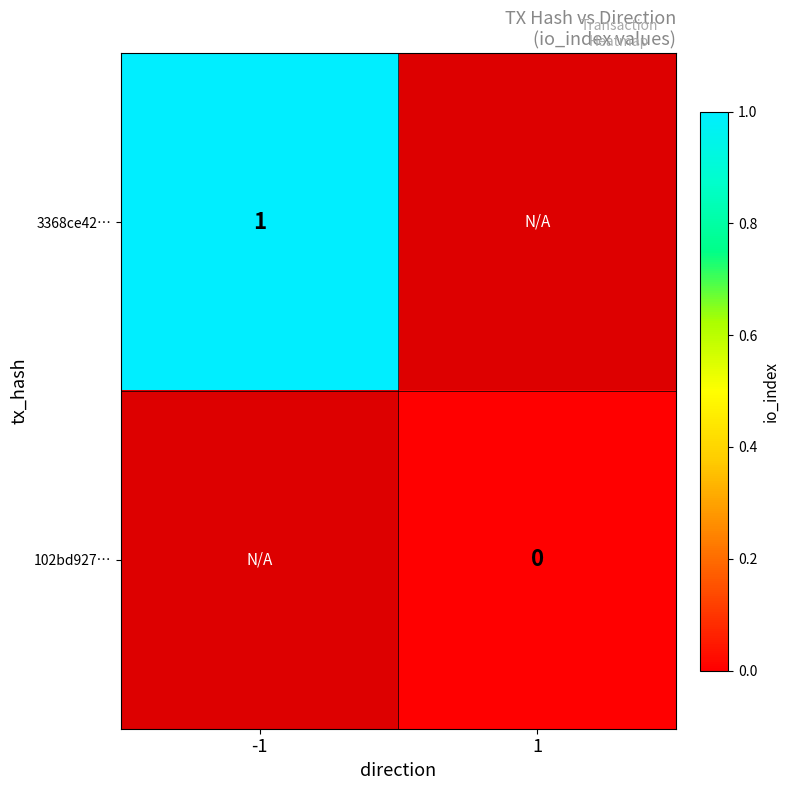

Between 1 and -1, which is larger?

-1